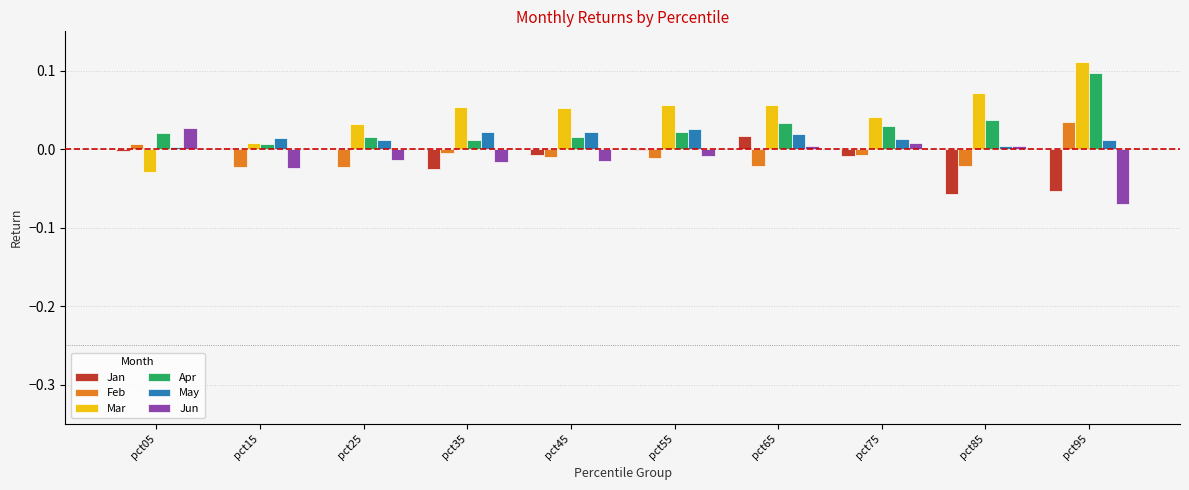

How many values in Feb are above zero?

2